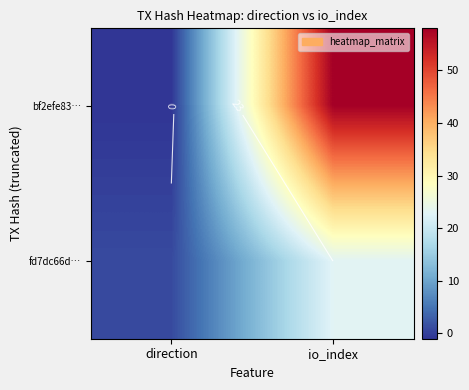

Is the value of bf2efe83… at io_index greater than the value of fd7dc66d… at io_index?

Yes